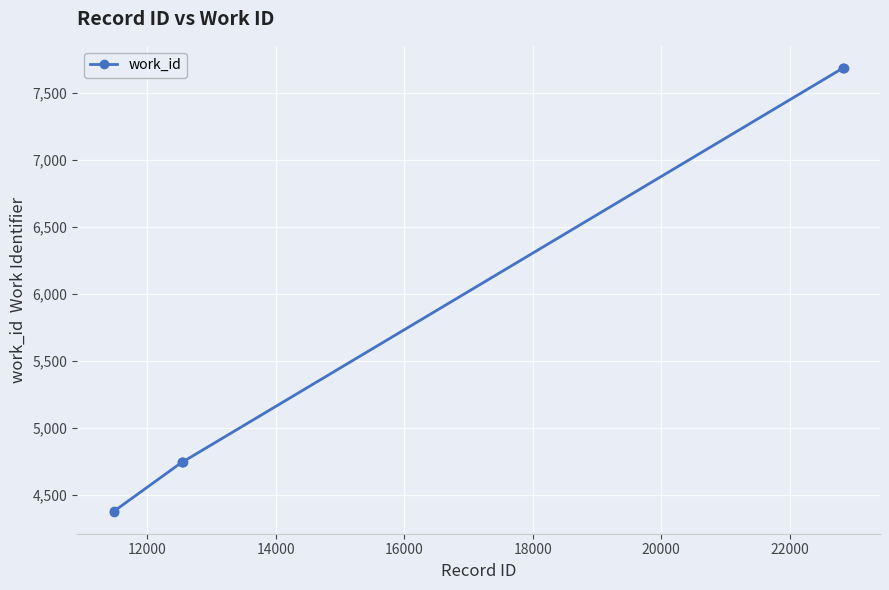

What is the maximum value shown in the chart?

7687